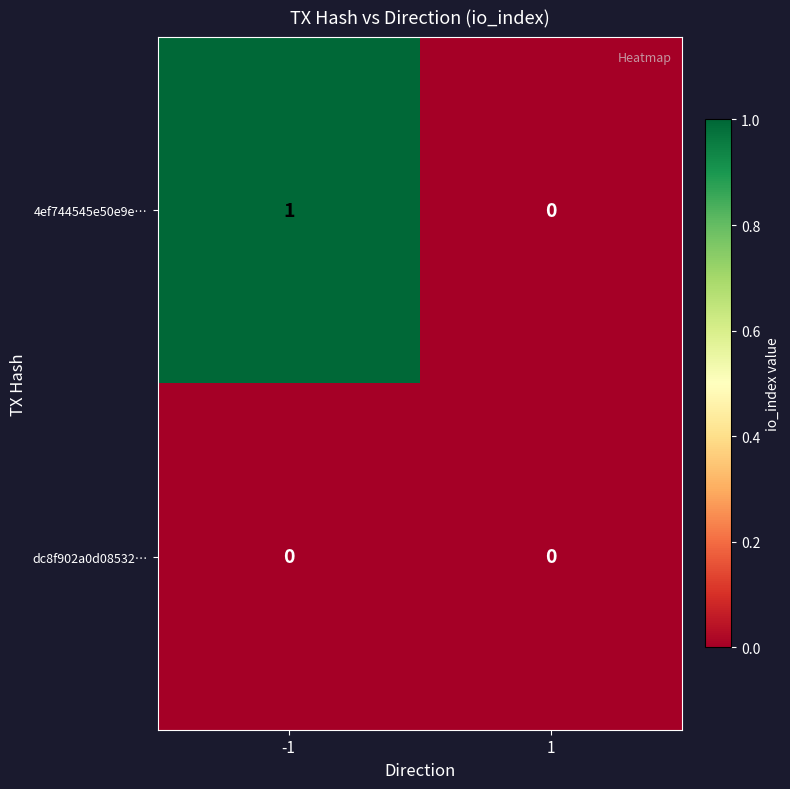

Is it true that 4ef744545e50e9e… equals -1 at 1?

False